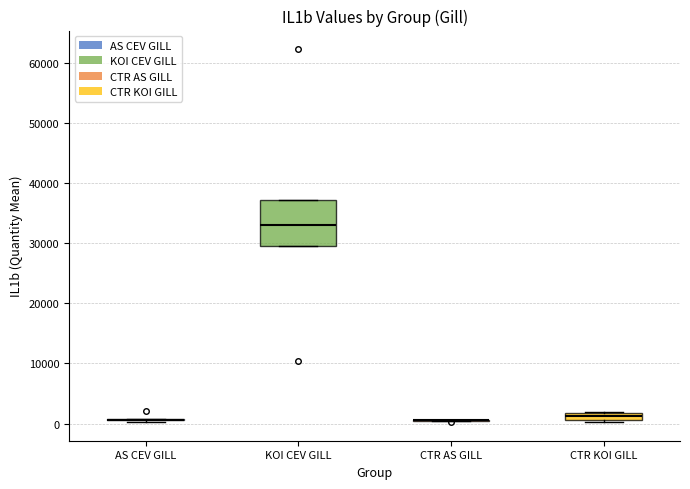

Where is the lower edge of the box for CTR KOI GILL on the y-axis? The values are not printed on the chart, so give them approximately, as read against the axis.

1000